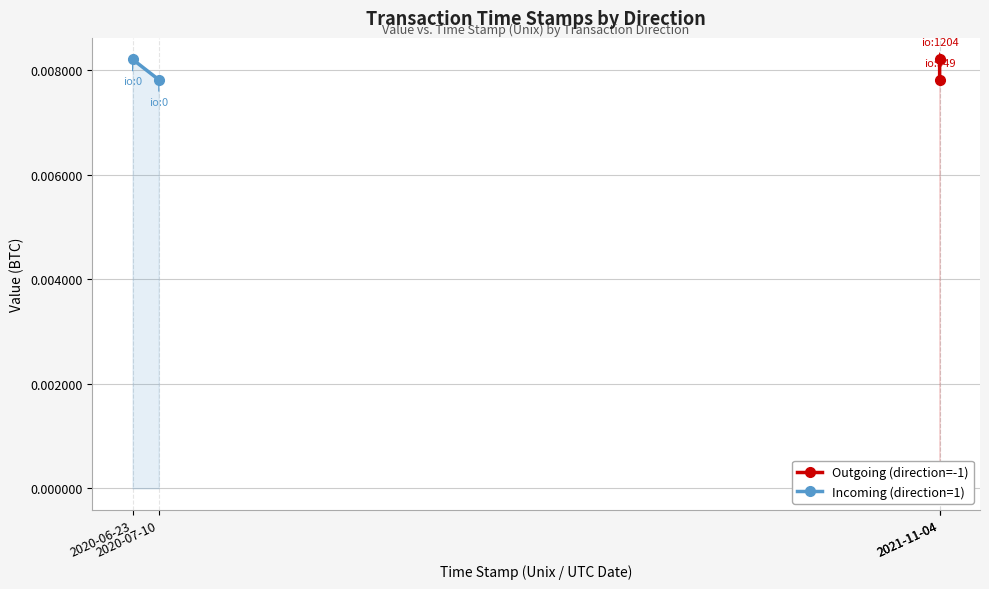

Which series has the widest spread of values?

Outgoing (direction=-1)